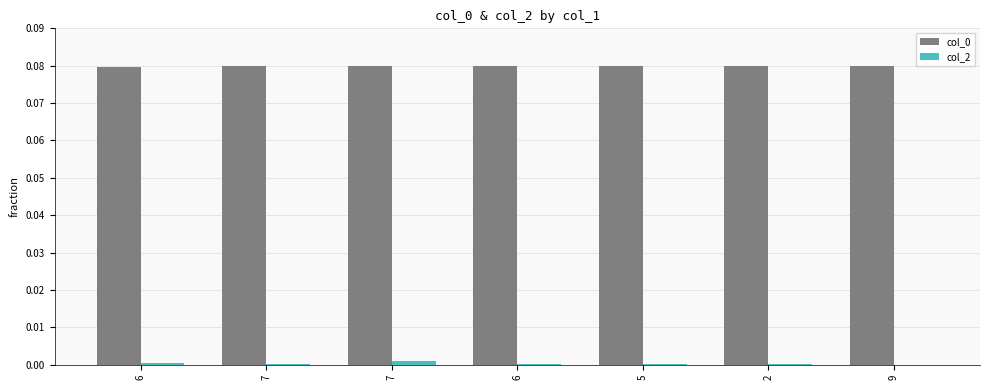

How many data points does each series have?

7